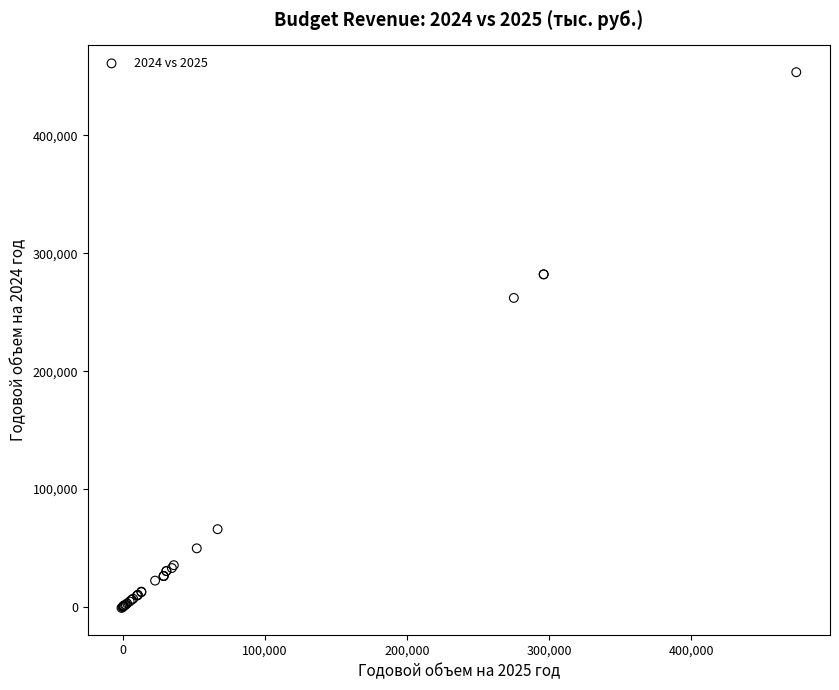

What Y value in the scatter plot is closest to 226374?

262116.0